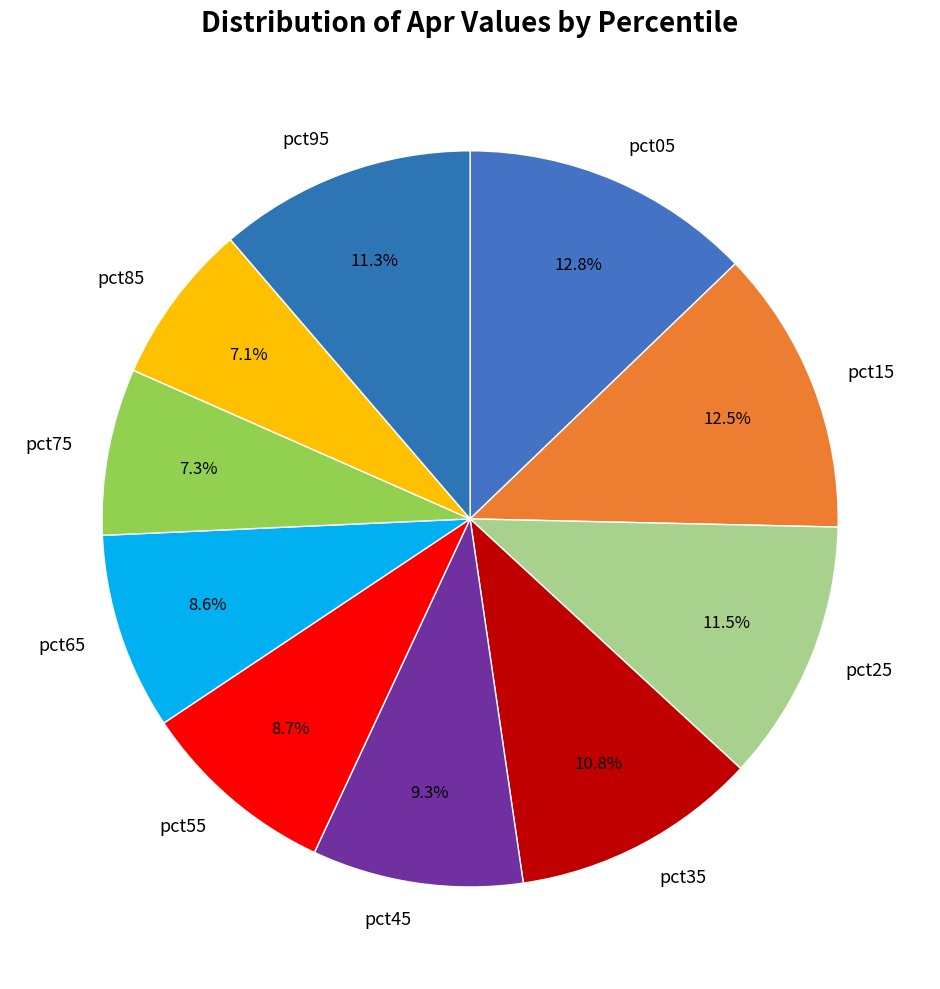

True or false: pct55 accounts for 1% of the total.

False